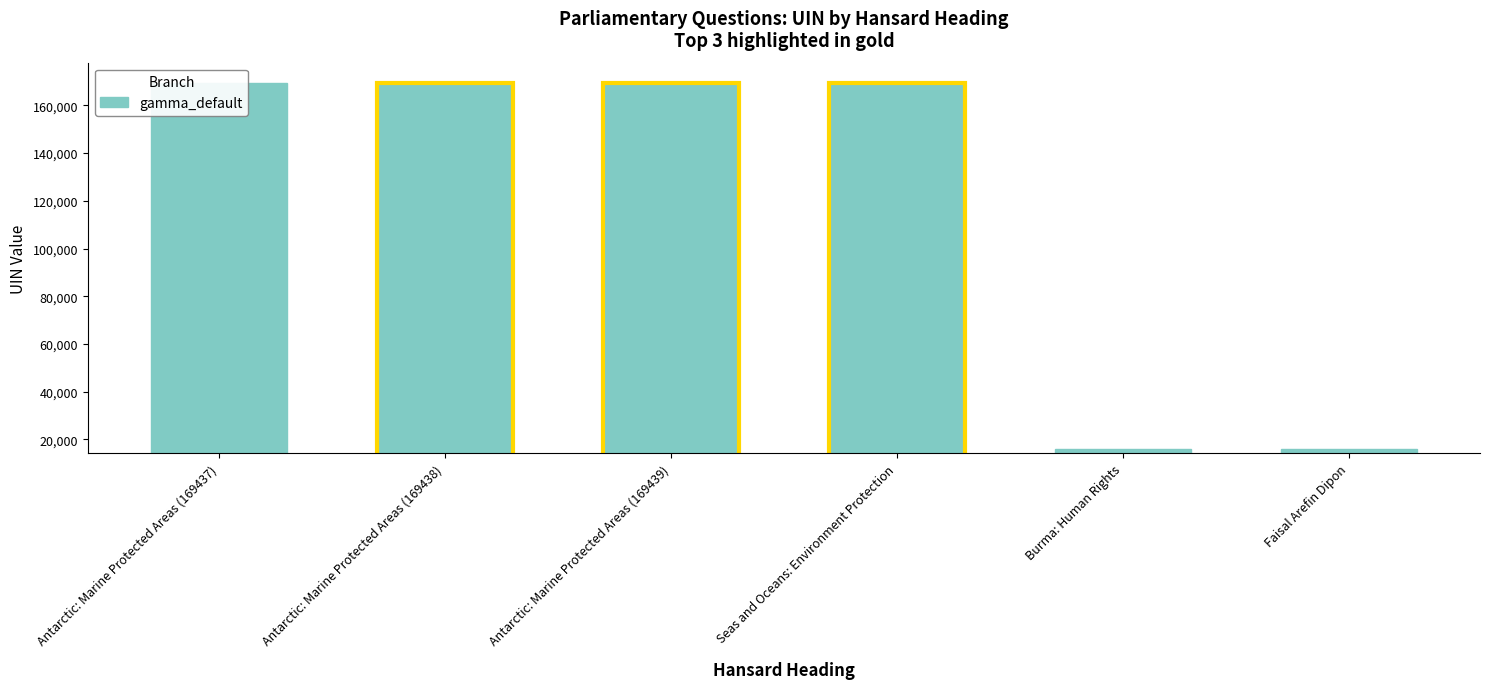

Is it true that the value at Burma: Human Rights is 25765?

False